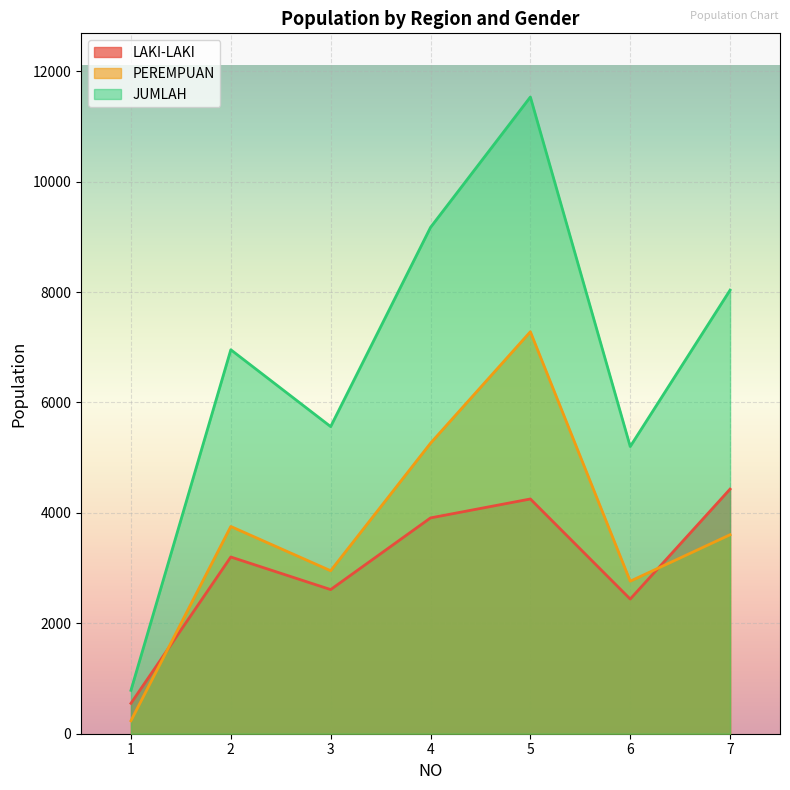

Does the chart display data point markers on the line(s)?

No